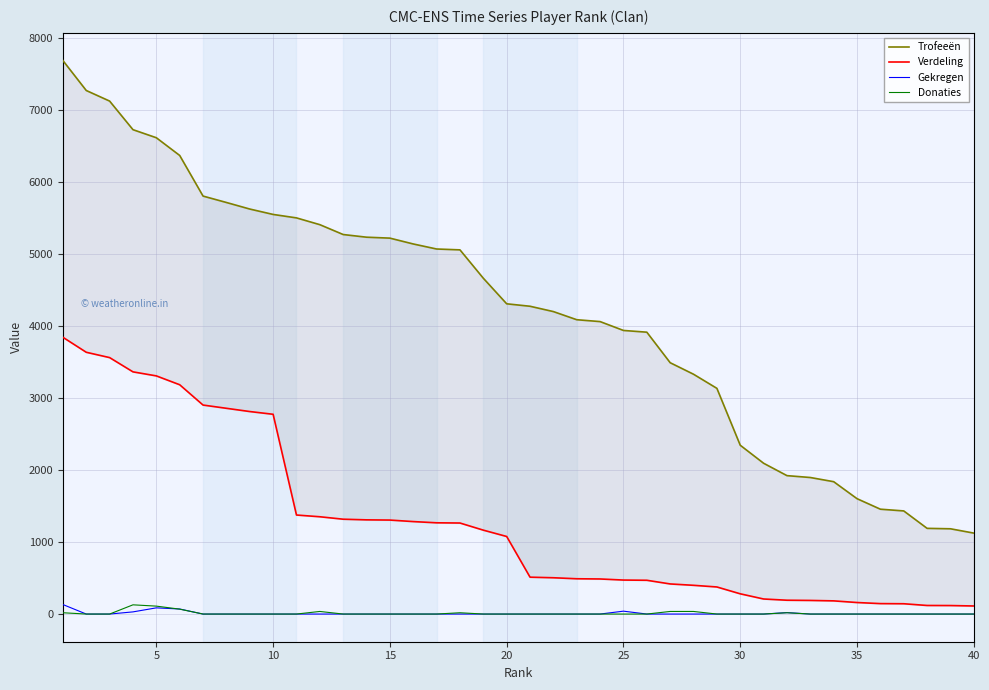

Which has a higher value, 15 or 30?

15